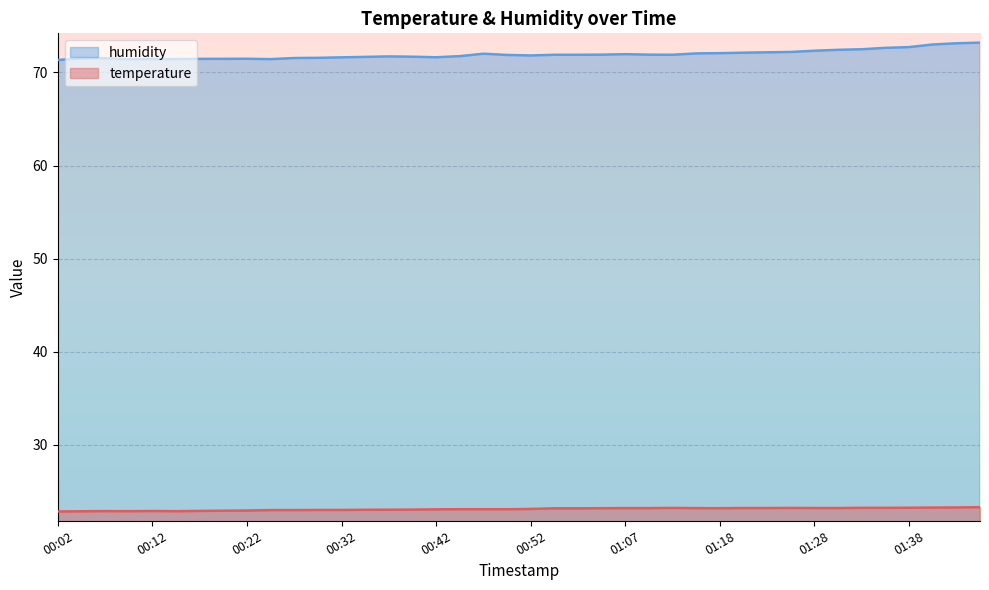

Where is humidity nearest to the value 72?

00:47